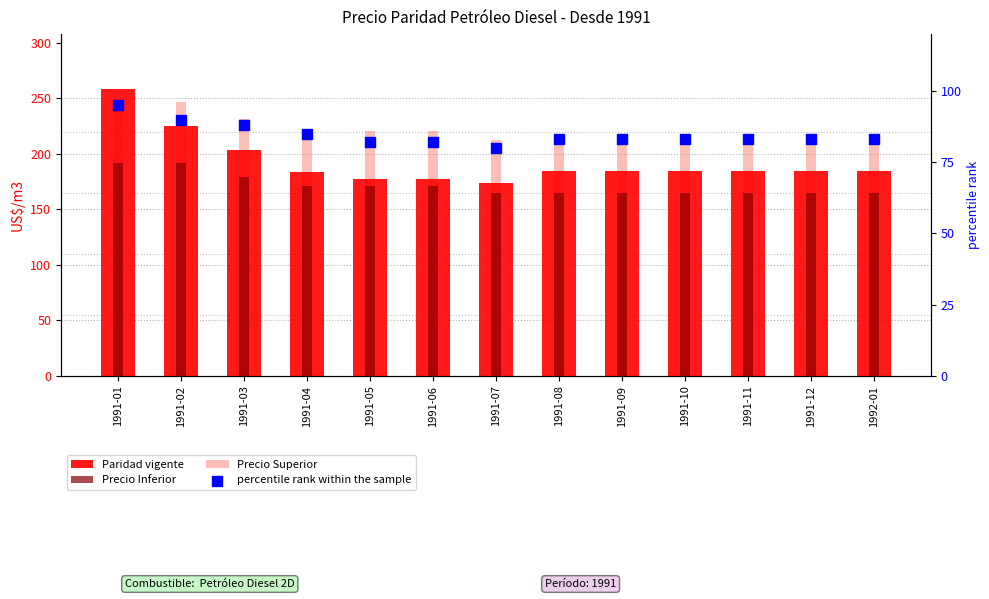

Which series contains the lowest Y value?

percentile rank within the sample